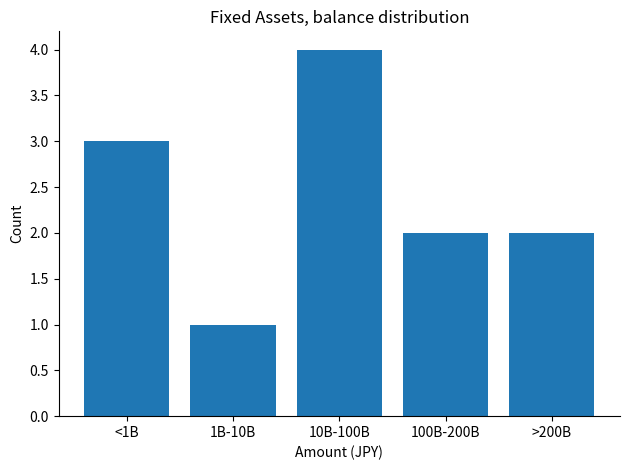

Reading left to right, extract all data points from this chart.

3	1	4	2	2